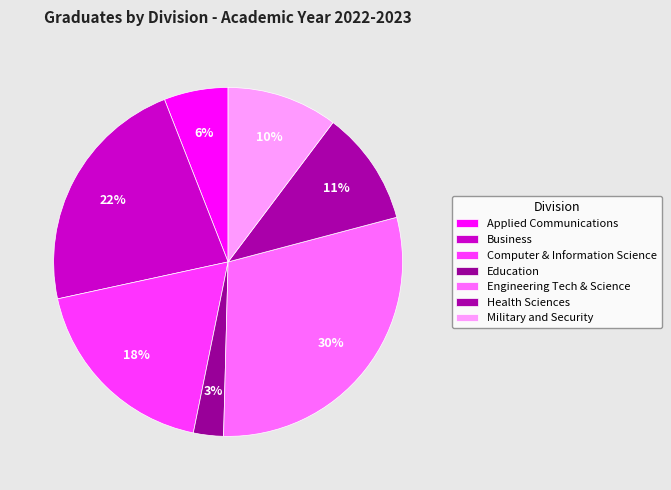

To the nearest percent, what portion does Computer & Information Science represent?

18%